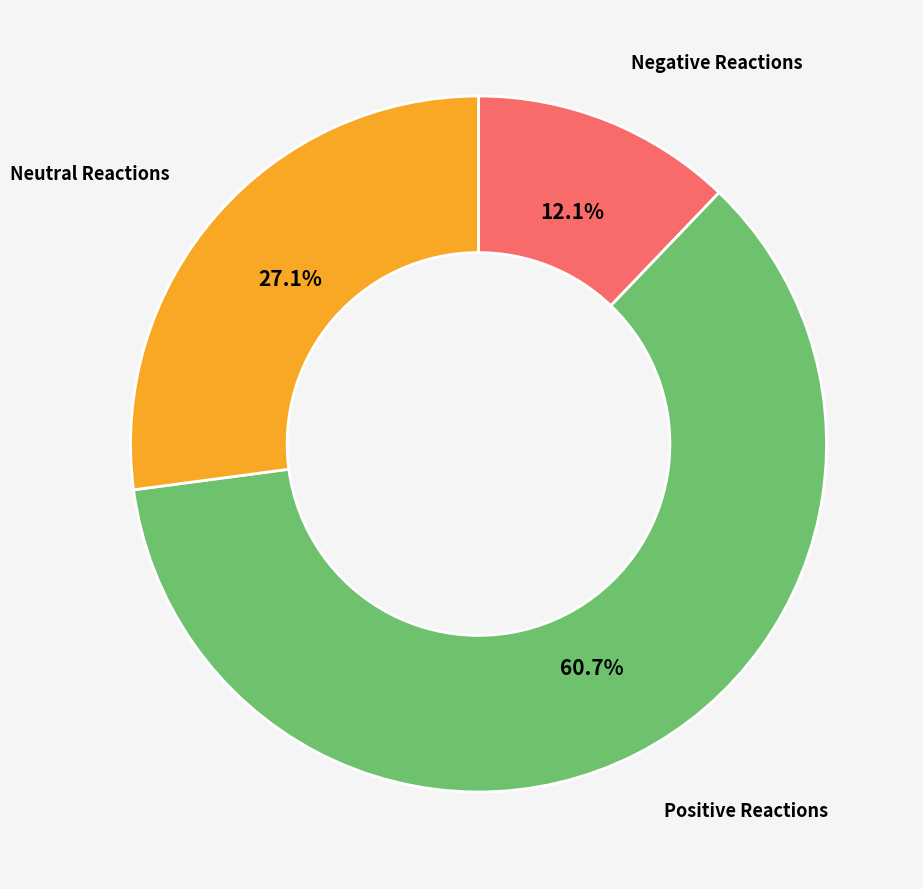

Does any single category account for the majority?

Yes